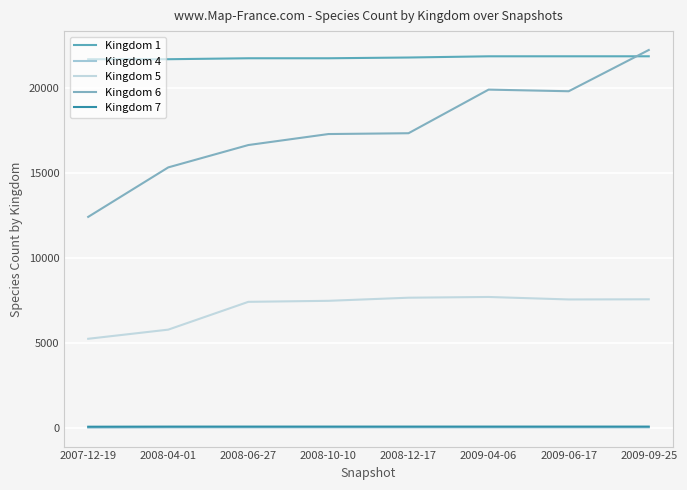

What position from the right is 2008-06-27?

6